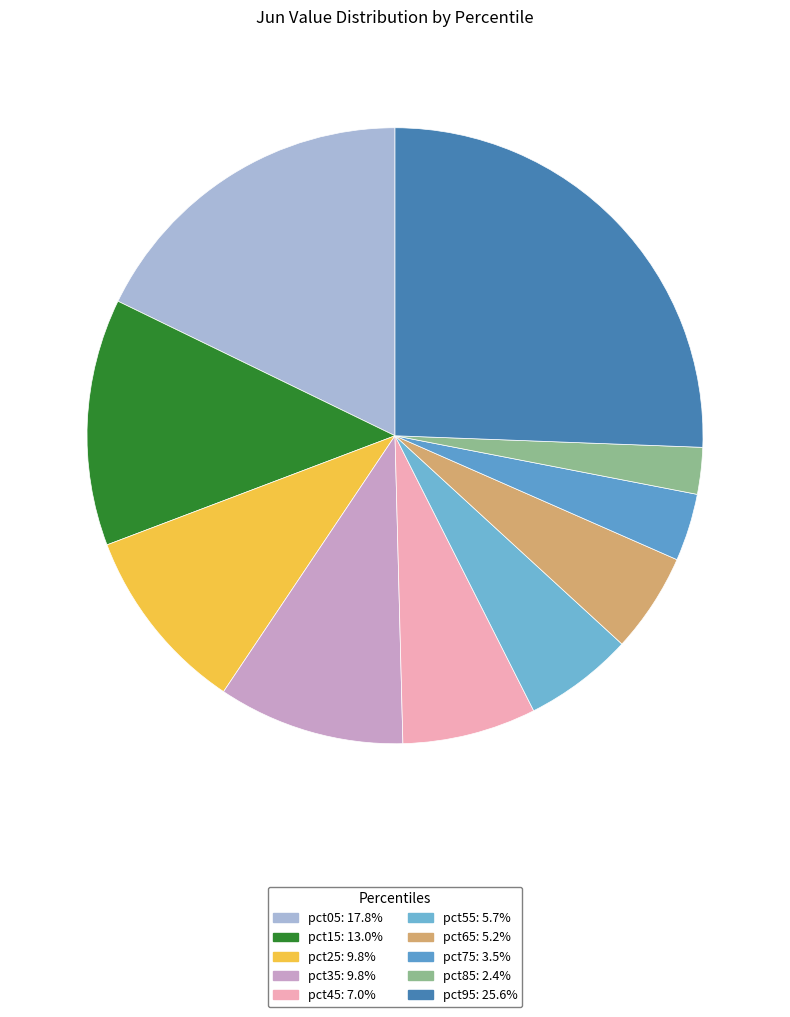

To the nearest percent, what portion does pct05 represent?

18%